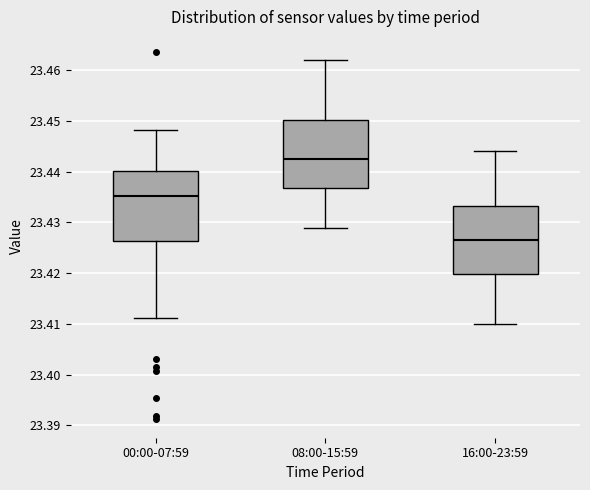

Reading left to right, transcribe this box plot: for each box, give where its median line is, the range the box spans, and where its two whiskers end, as read against the y-axis. The values are not printed on the chart, so give them approximately, as read against the axis.

00:00-07:59: median 23.435, box 23.426 to 23.440, whiskers 23.411 to 23.448
08:00-15:59: median 23.443, box 23.437 to 23.450, whiskers 23.429 to 23.462
16:00-23:59: median 23.427, box 23.420 to 23.433, whiskers 23.410 to 23.444